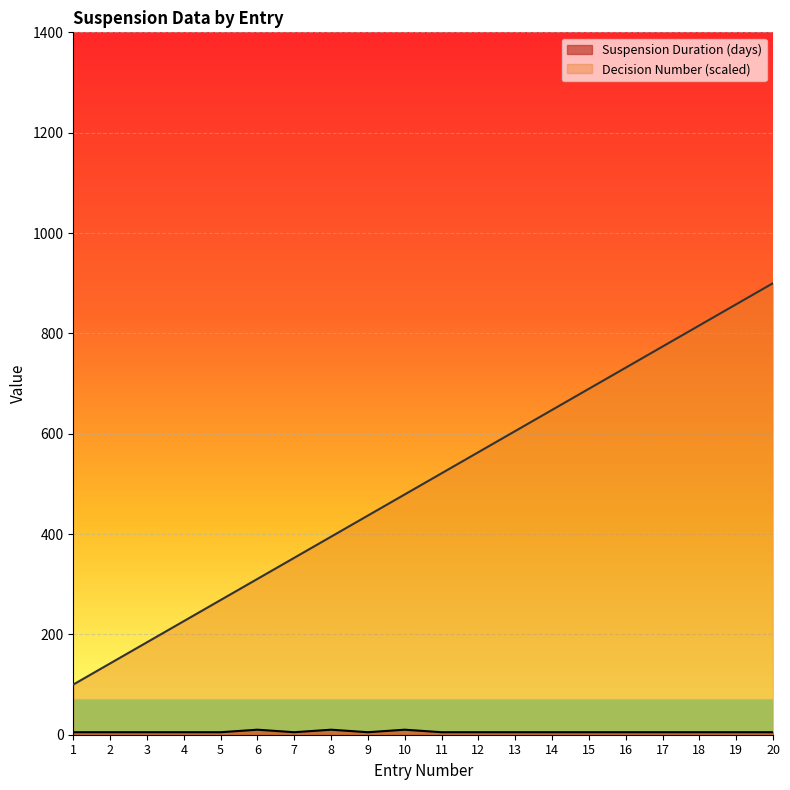

How many categories are shown in the chart?

20